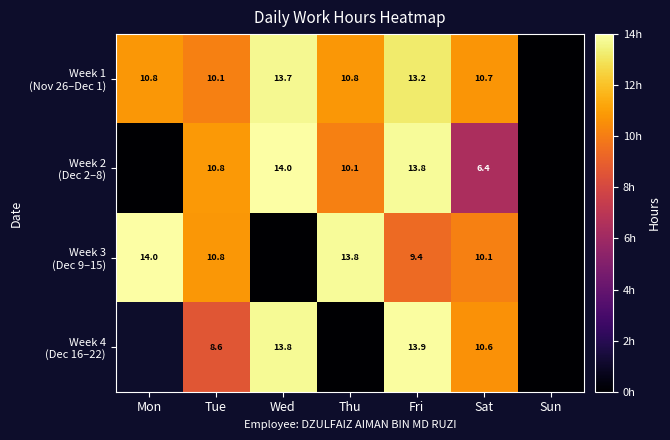

Which series changed the most between Thu and Sun?

Week 3 (Dec 9–15)